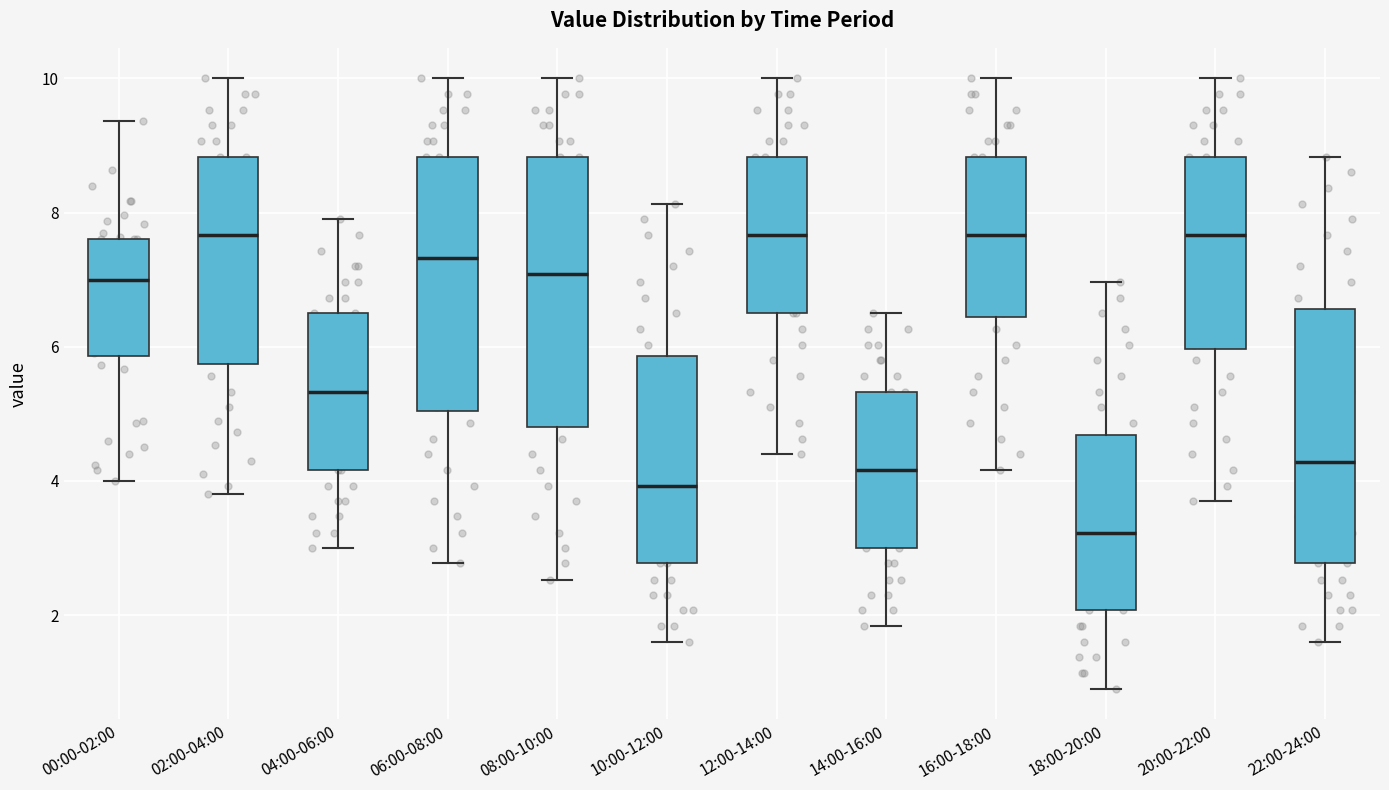

Where does the lower whisker of the box for 04:00-06:00 end on the y-axis? The values are not printed on the chart, so give them approximately, as read against the axis.

3.0